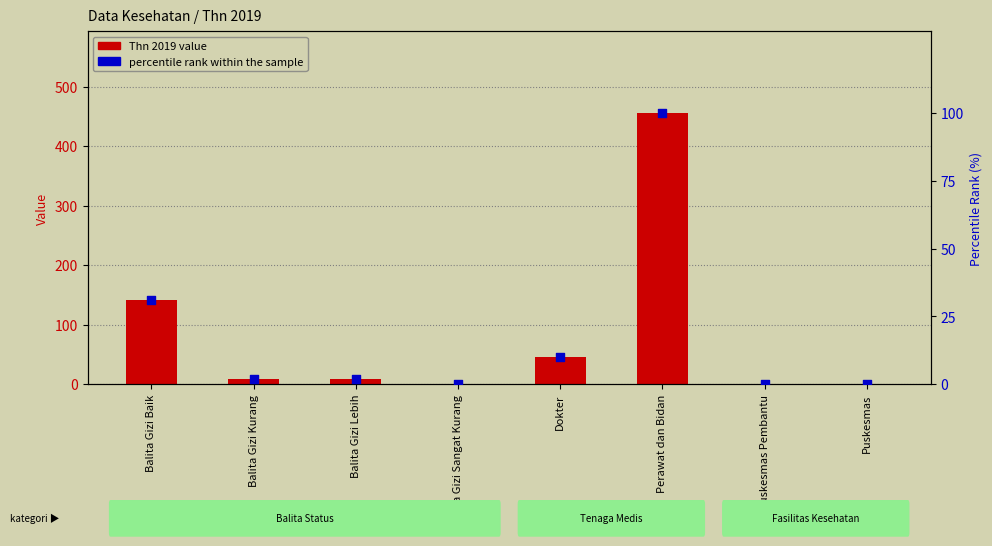

At how many categories does at least one series exceed 91?

2